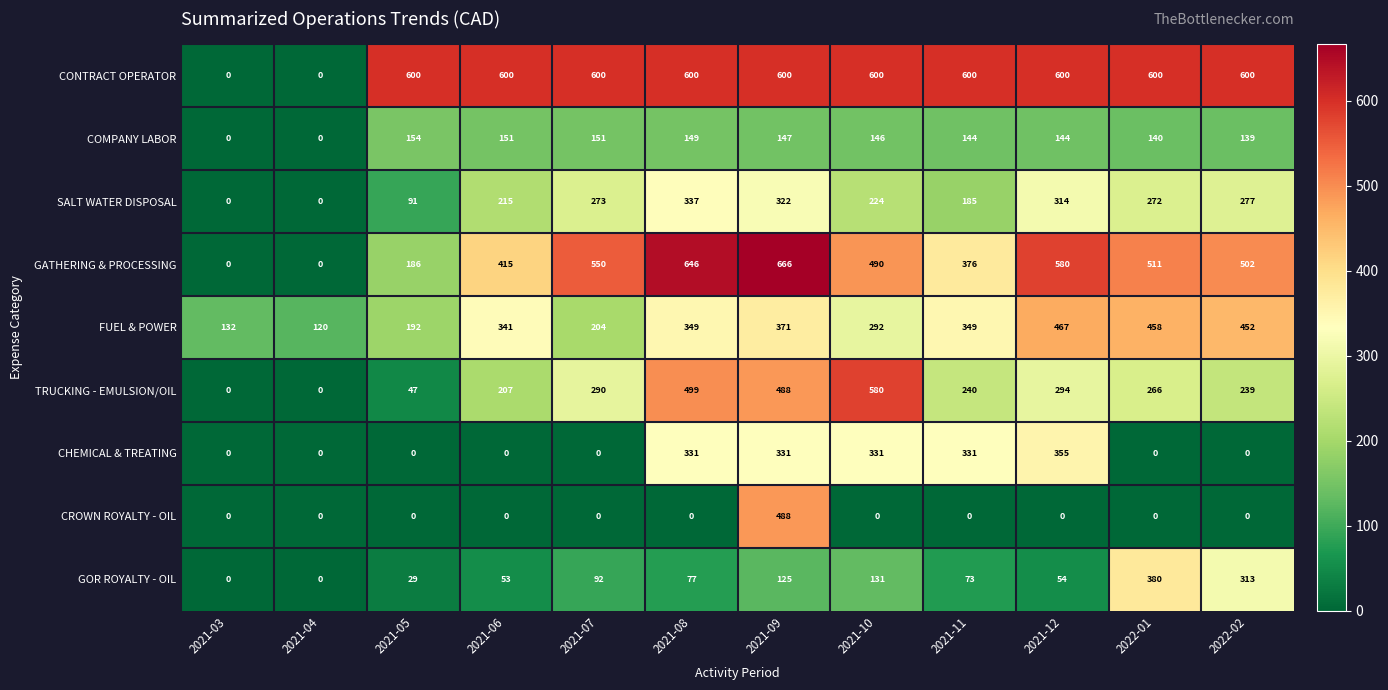

What is the average value of the CHEMICAL & TREATING series?

140